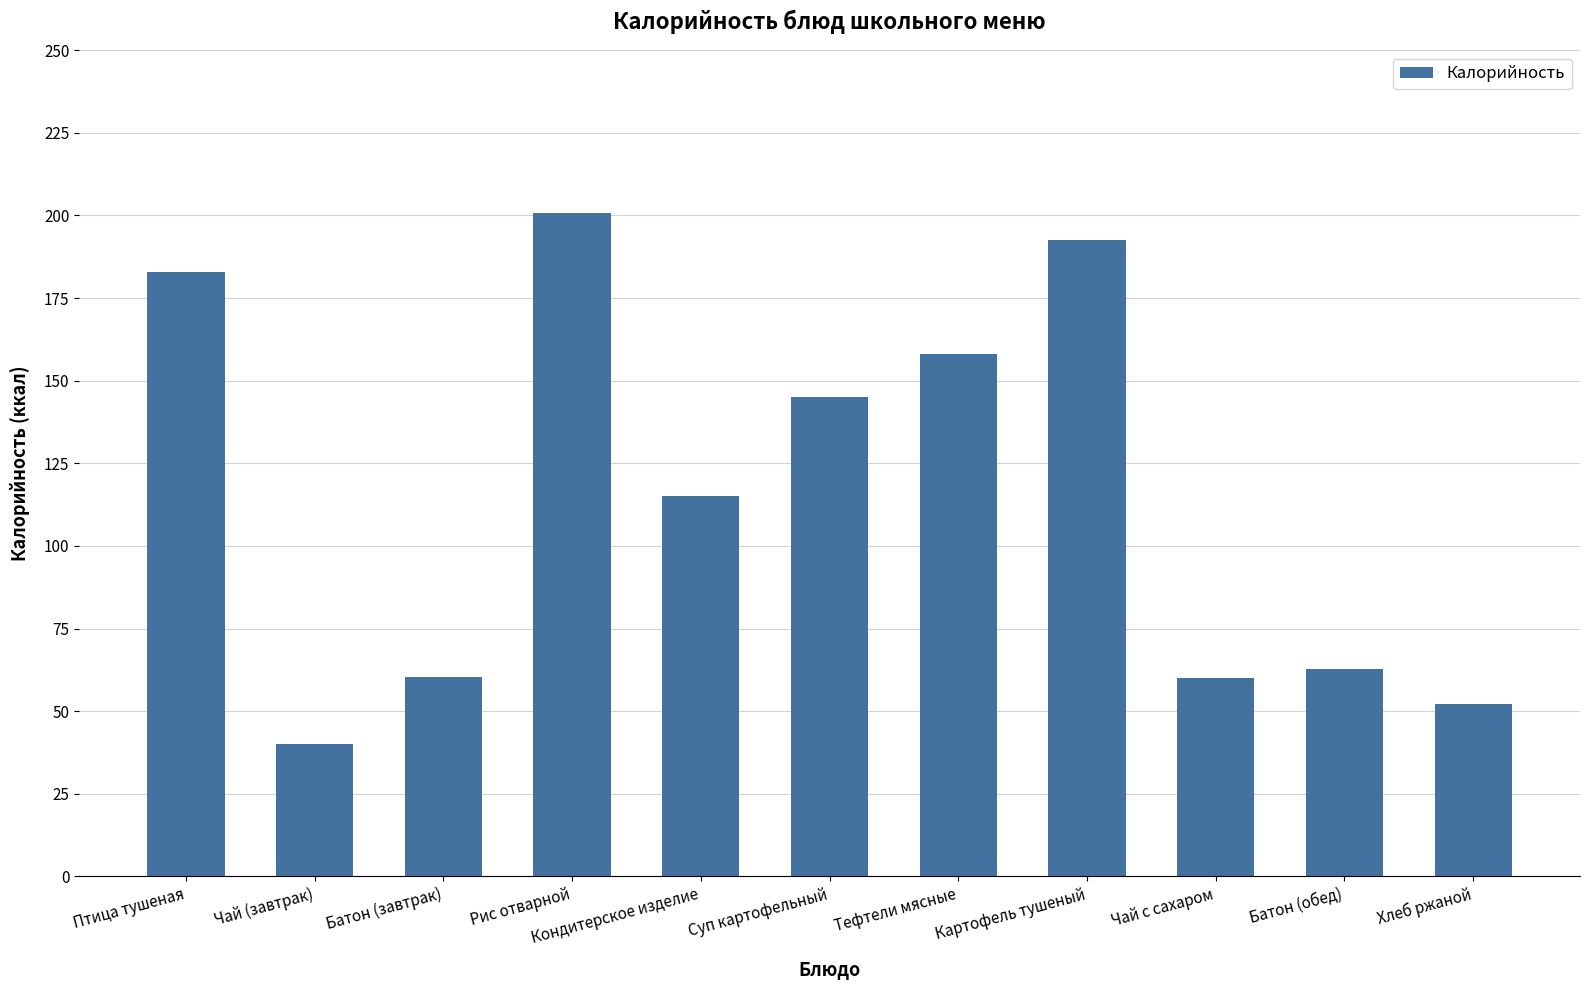

At which category does the chart reach its minimum across all series?

Чай (завтрак)